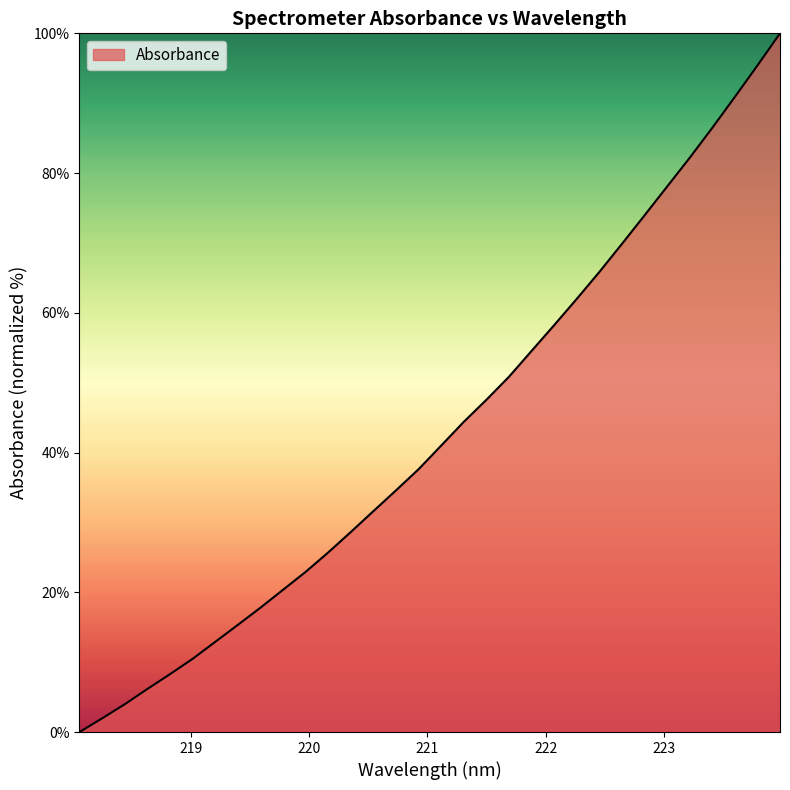

What is the difference between the maximum and minimum values?

100.0